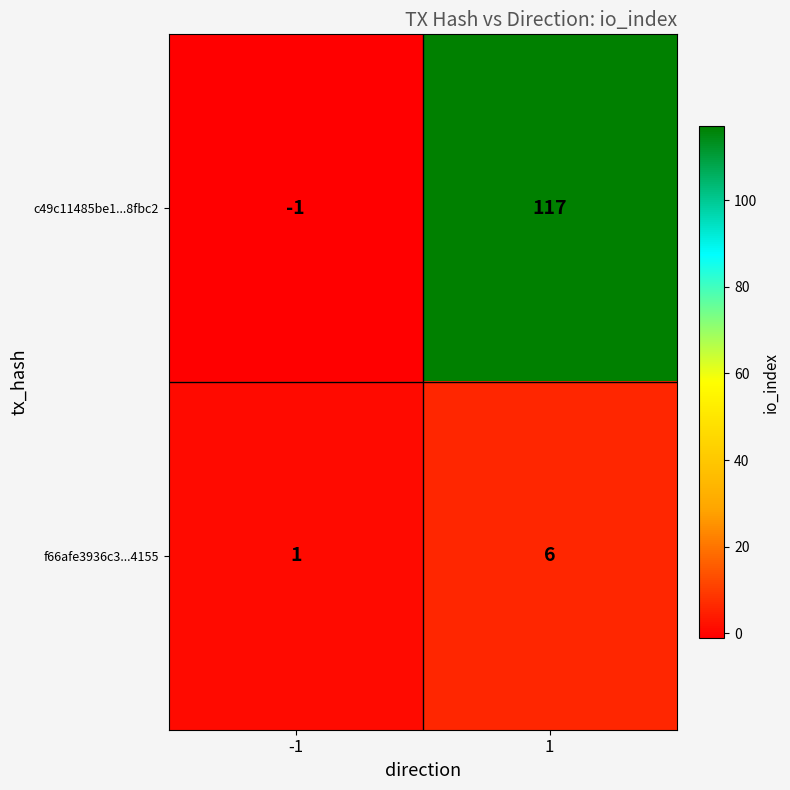

What is the average value of the f66afe3936c3...4155 series?

4